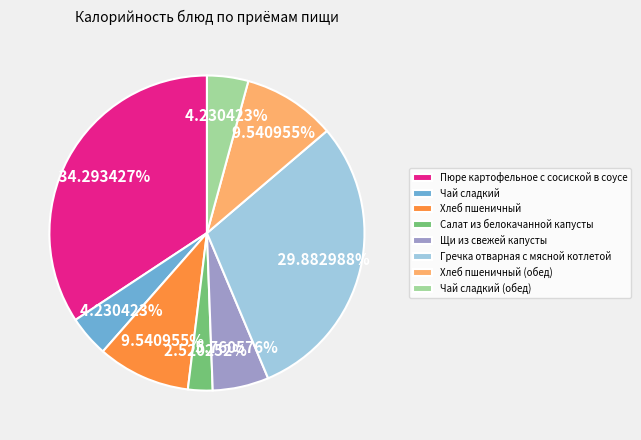

Which has a higher value, Хлеб пшеничный or Пюре картофельное с сосиской в соусе?

Пюре картофельное с сосиской в соусе